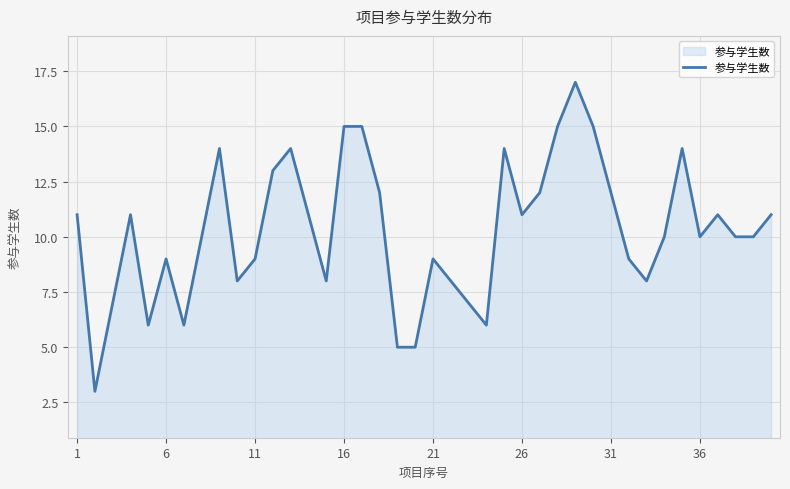

Count the number of categories in the chart.

40